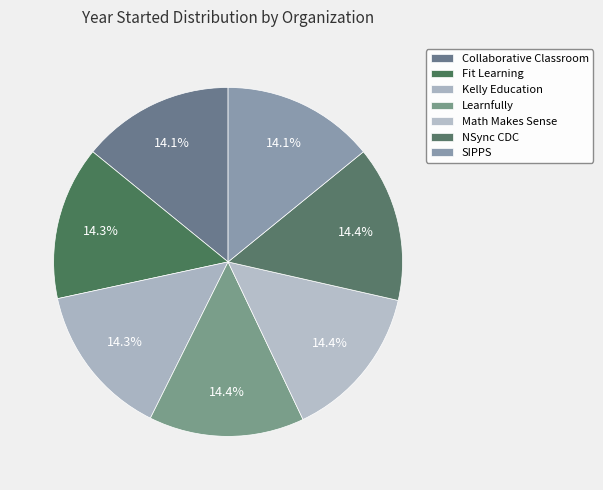

Is Learnfully the majority of the pie?

No